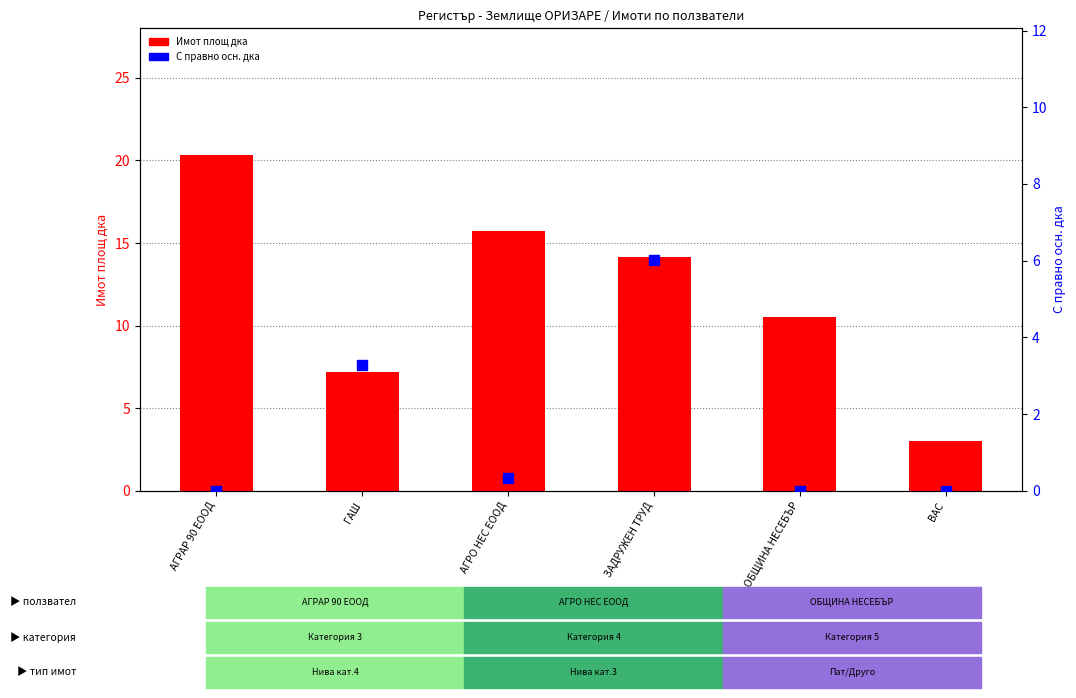

Which series contains the highest Y value?

Имот площ дка